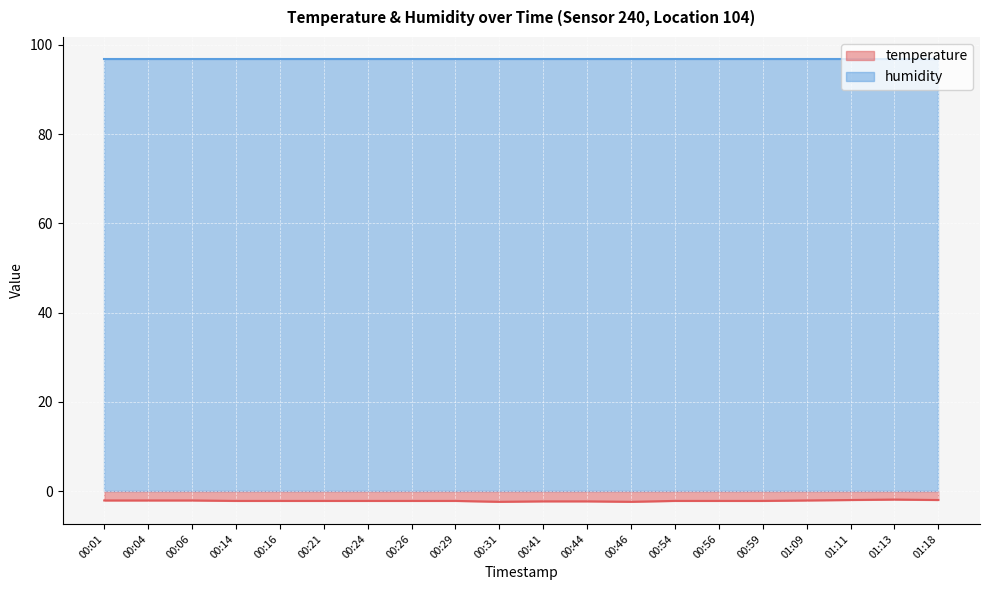

Rank the categories by value from highest to lowest.

01:13, 01:11, 01:18, 00:01, 00:04, 00:06, 01:09, 00:14, 00:16, 00:21, 00:24, 00:26, 00:29, 00:54, 00:56, 00:59, 00:41, 00:44, 00:31, 00:46